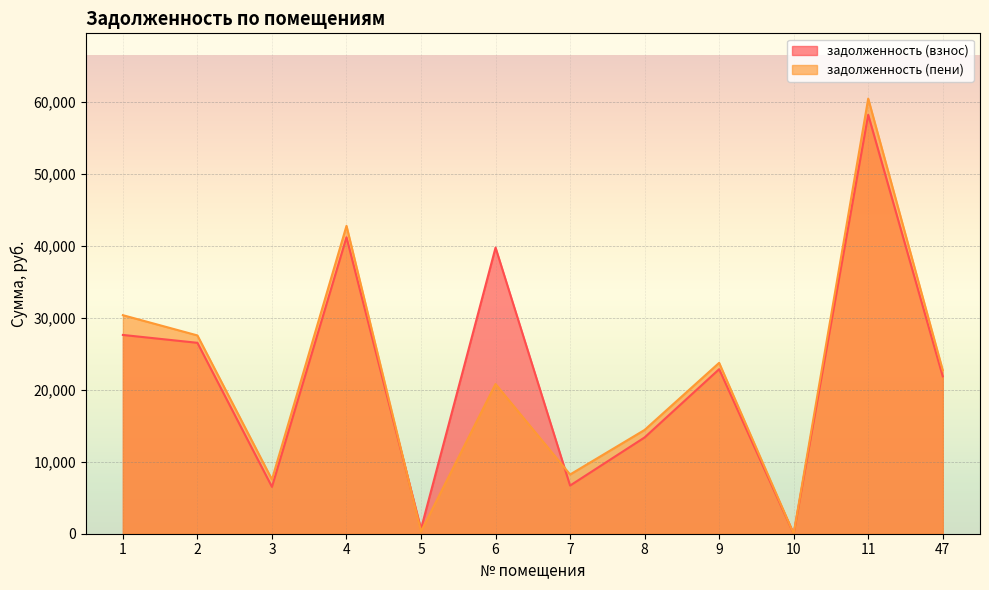

Read the задолженность (пени) value at 6.

20786.6